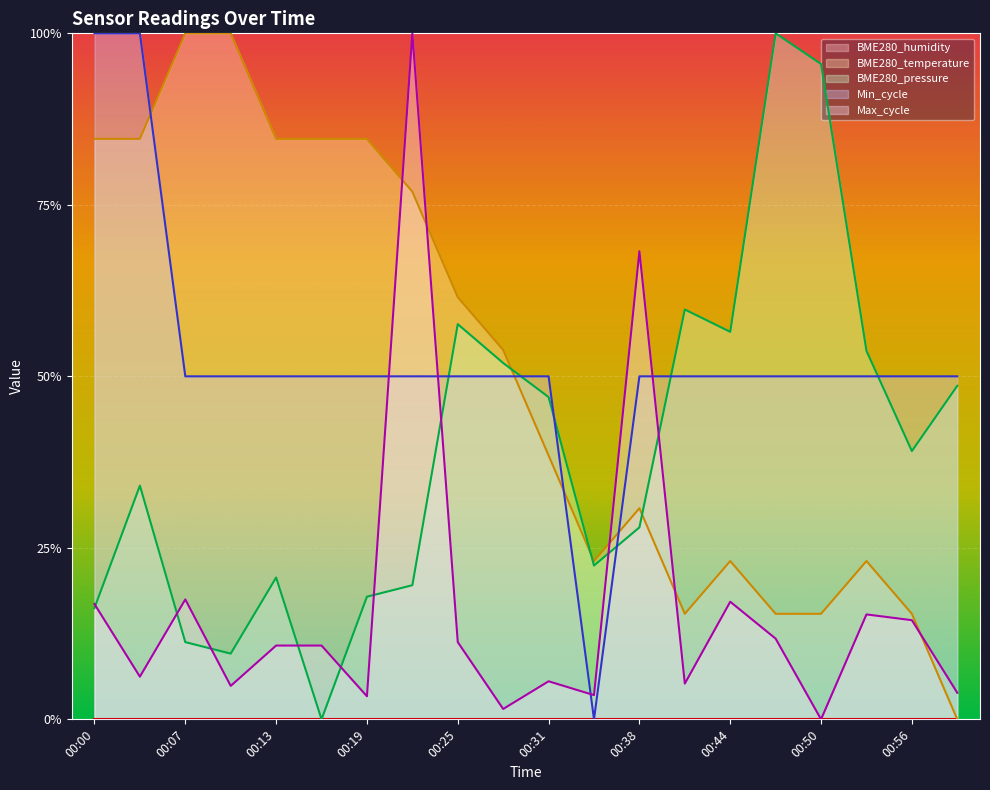

Does the chart display data point markers on the line(s)?

No